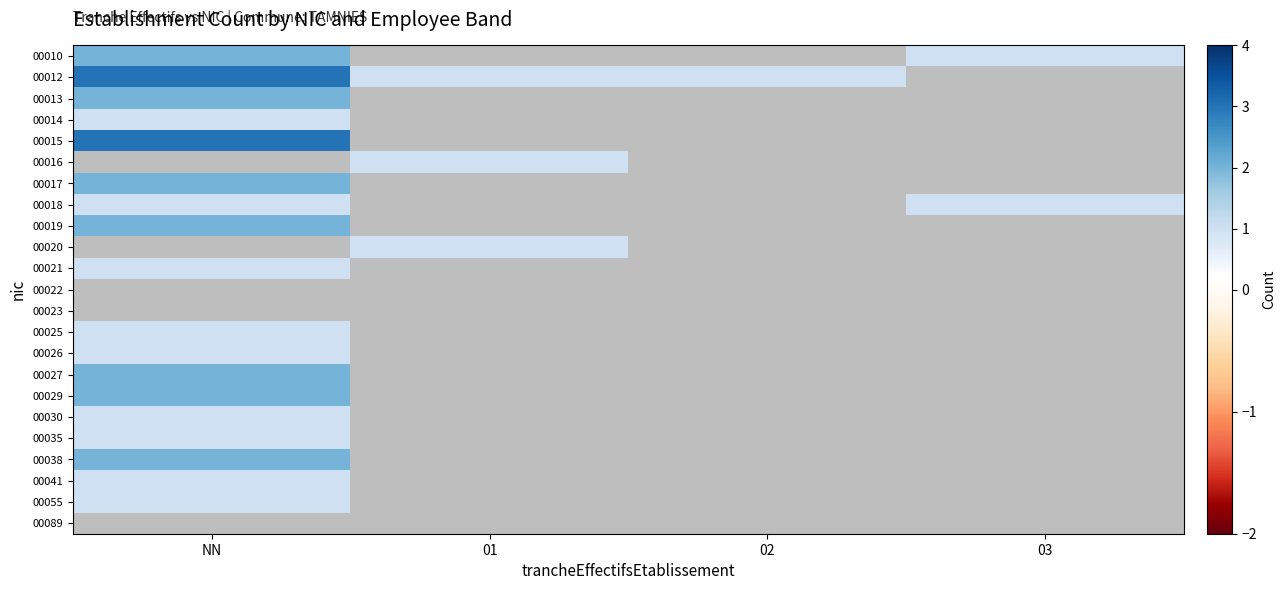

At 03, list the series in order from smallest to largest.

00012, 00013, 00014, 00015, 00016, 00017, 00019, 00020, 00021, 00022, 00023, 00025, 00026, 00027, 00029, 00030, 00035, 00038, 00041, 00055, 00089, 00010, 00018